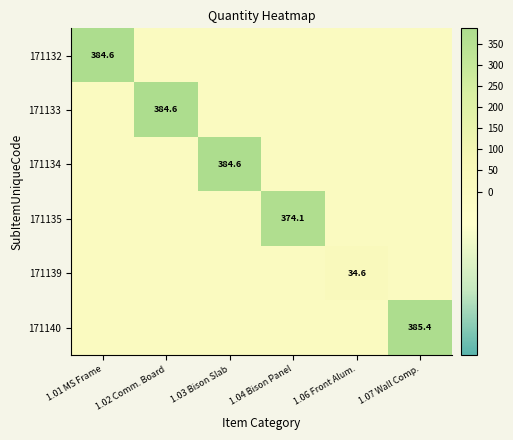

True or false: 171139 has a value of 55.3 at 1.06 Front Alum..

False